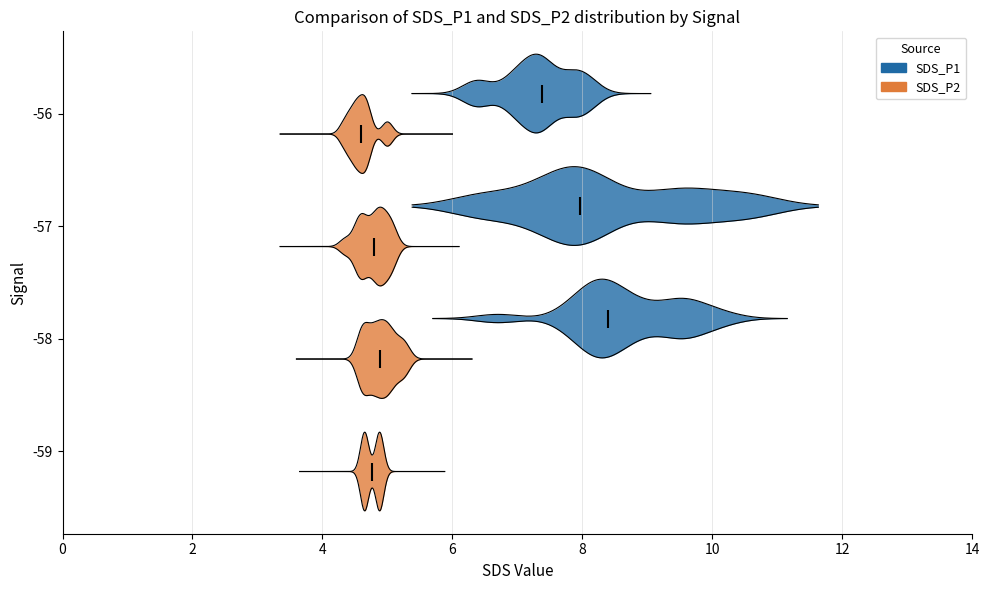

Which series has the largest total across all categories?

SDS_P1